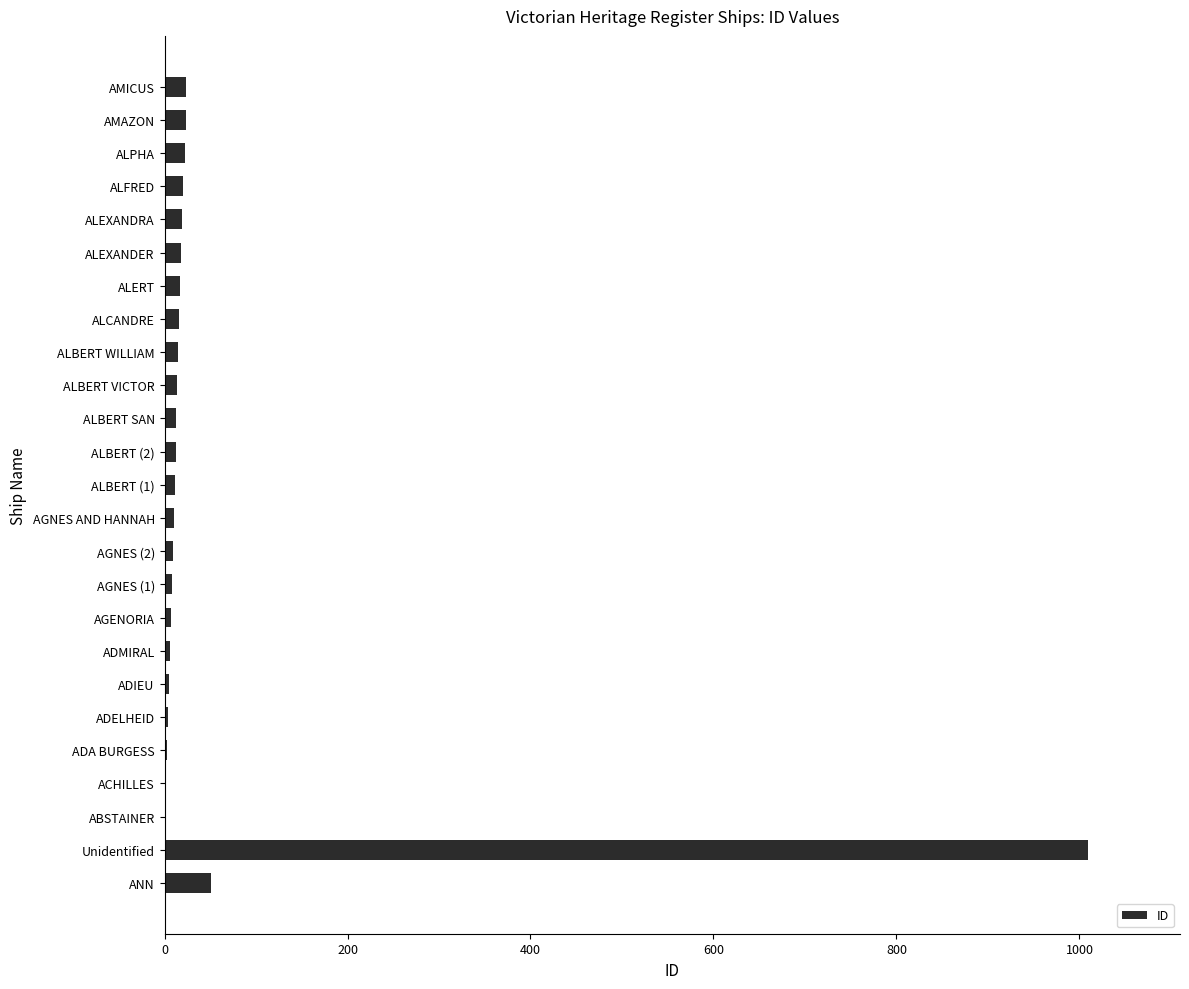

Is it true that the value at Unidentified is 1009?

True